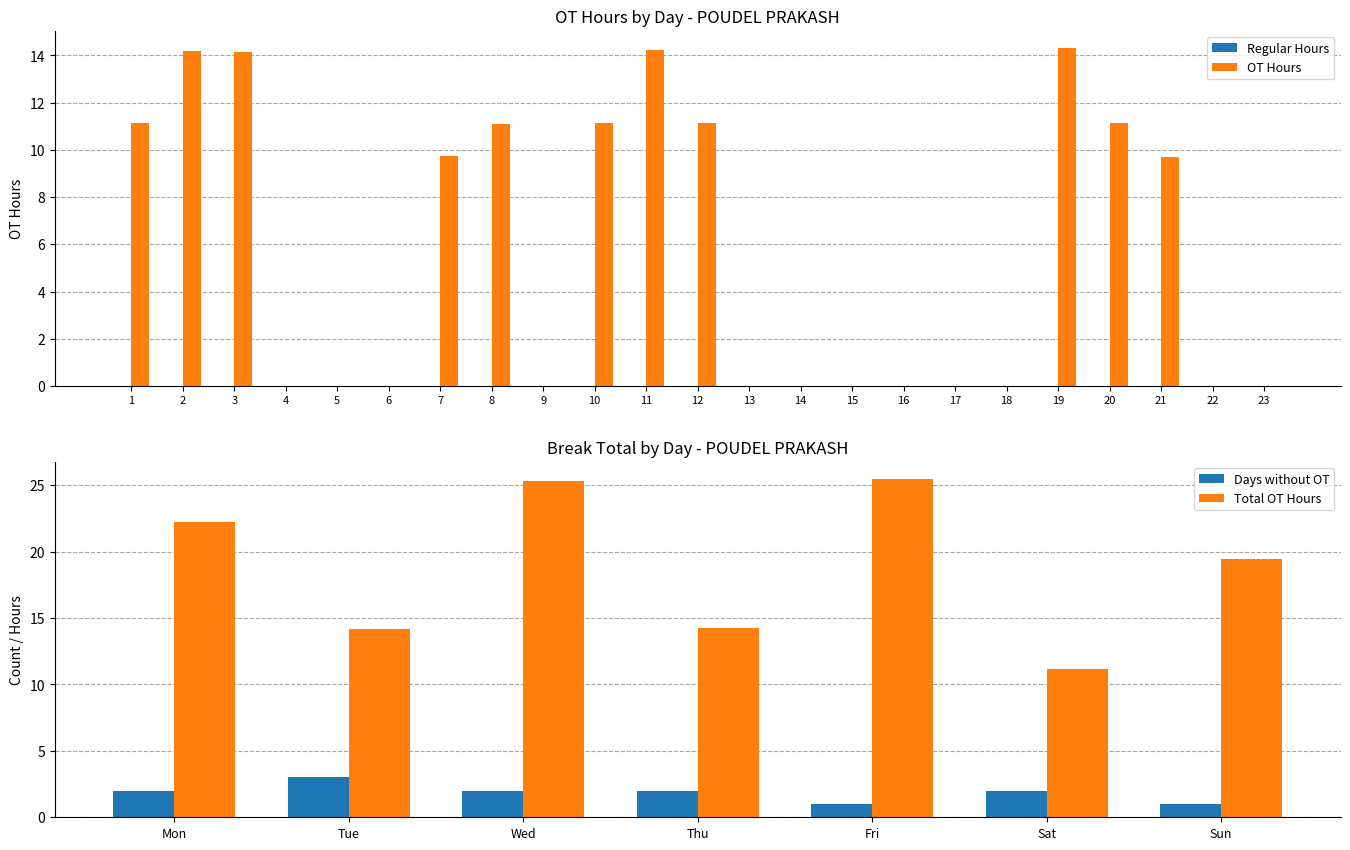

Does the chart contain any negative values?

No